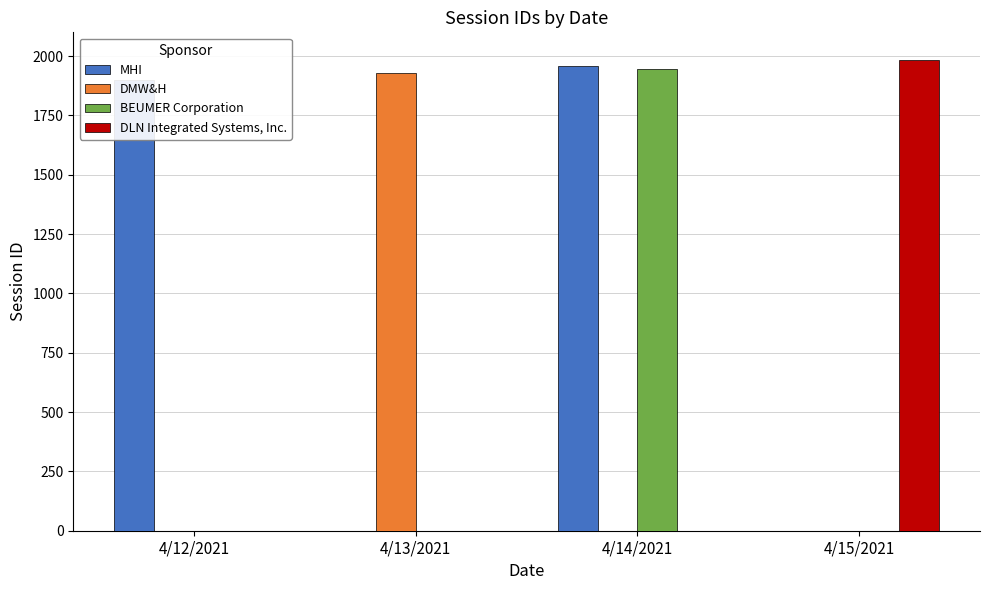

What is the difference between the DLN Integrated Systems, Inc. values at 4/15/2021 and 4/14/2021?

1984